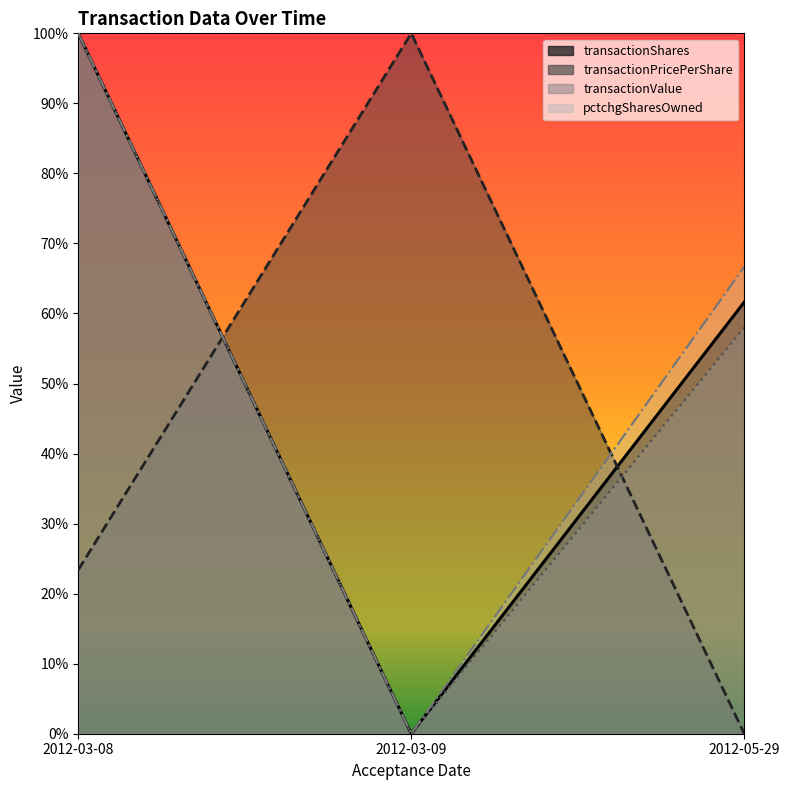

At which label does pctchgSharesOwned reach its minimum?

2012-03-09